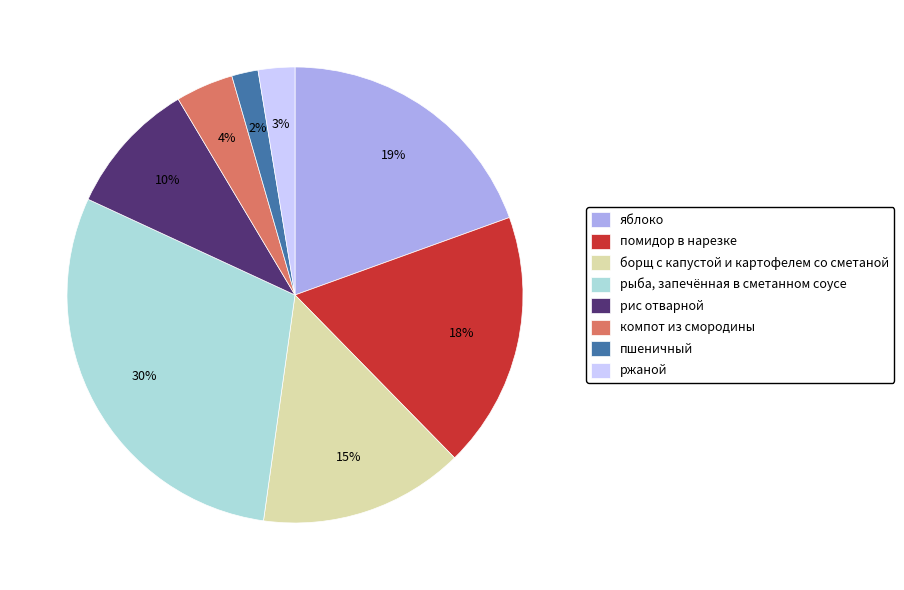

The рис отварной slice represents 24% of the pie. True or false?

False